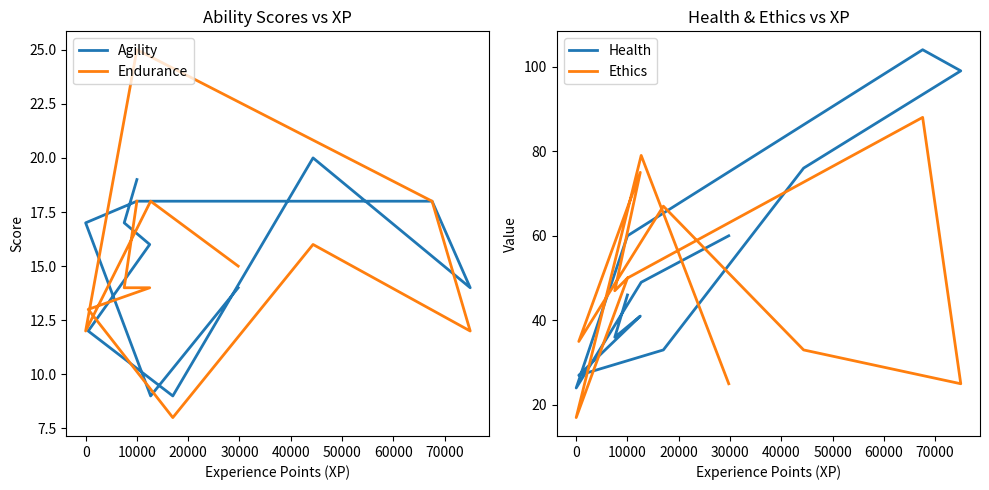

True or false: Endurance and Ethics intersect in this chart.

False